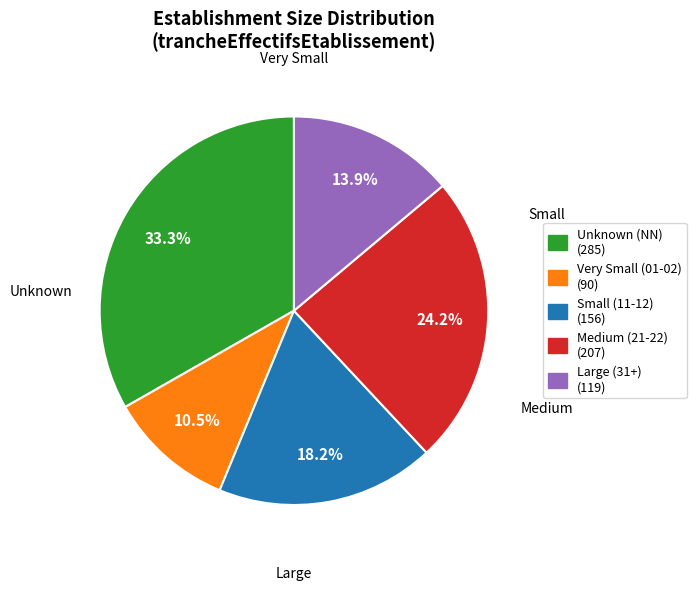

Does any single category account for the majority?

No